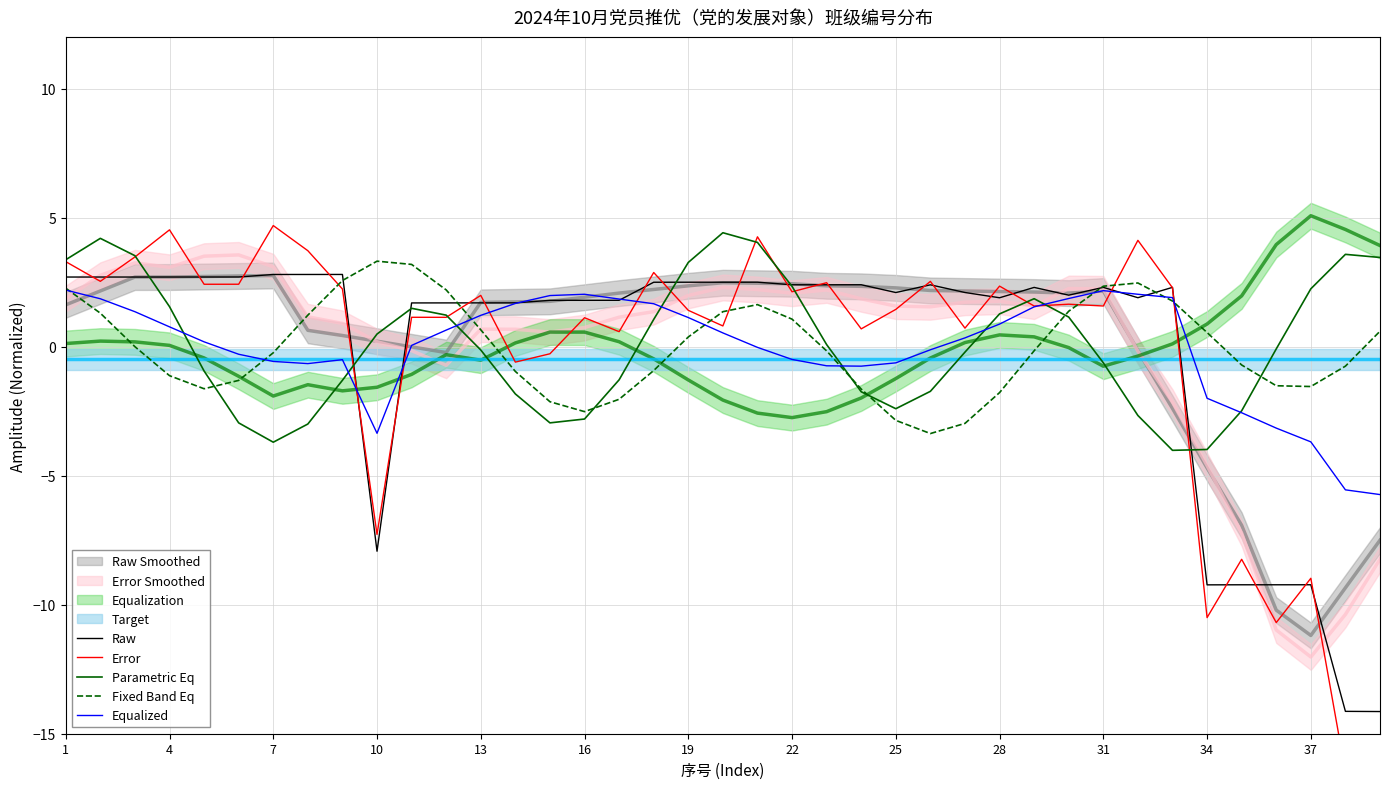

What is the highest value of the Parametric Eq series?

4.4